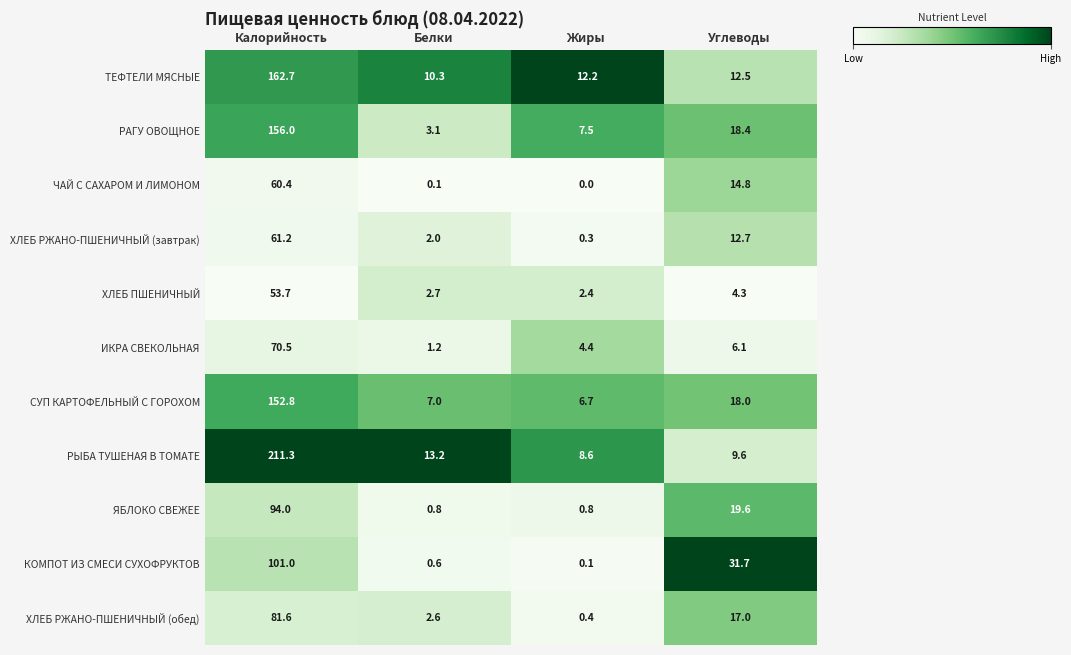

Between Белки and Жиры, which series saw the biggest shift?

РЫБА ТУШЕНАЯ В ТОМАТЕ